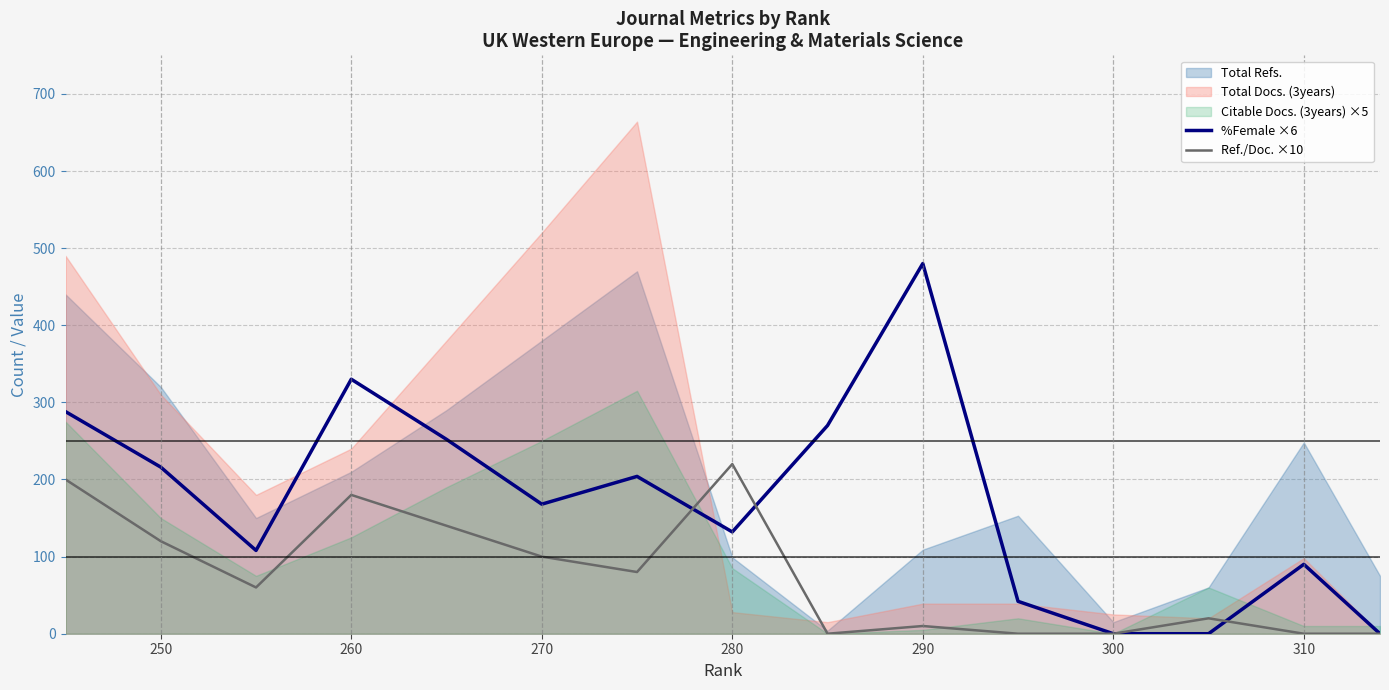

True or false: Ref./Doc. ×10 has more than 0 interior local peaks.

True